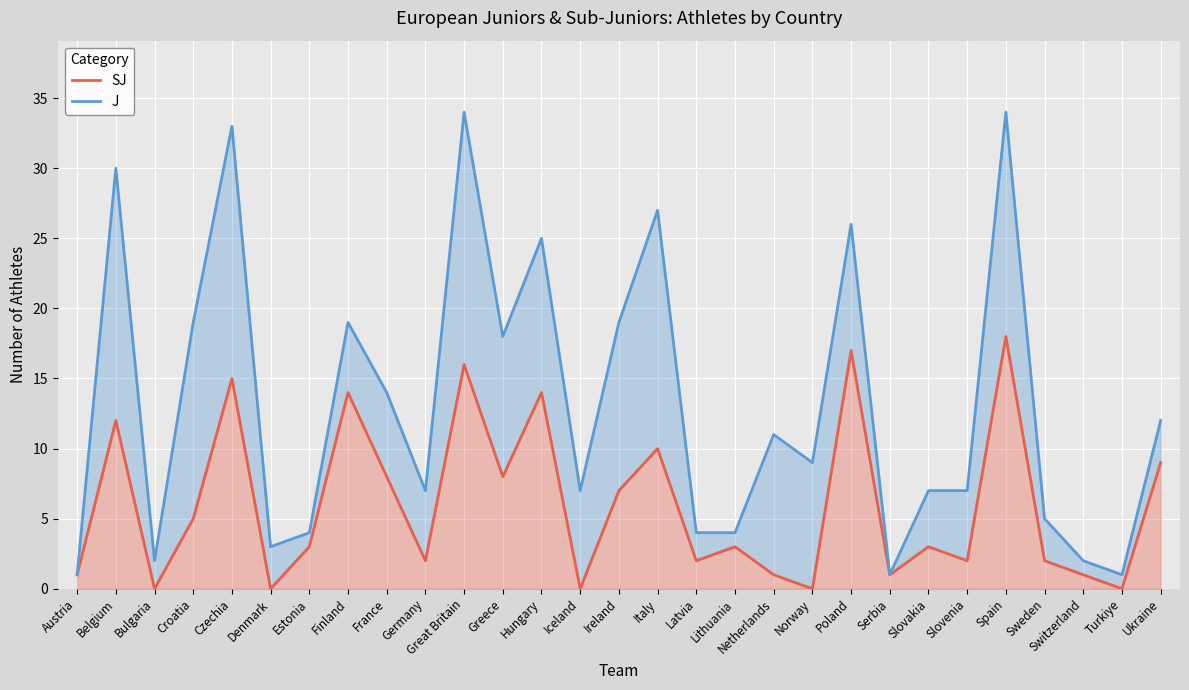

Rank the series by their average value, from lowest to highest.

SJ, J